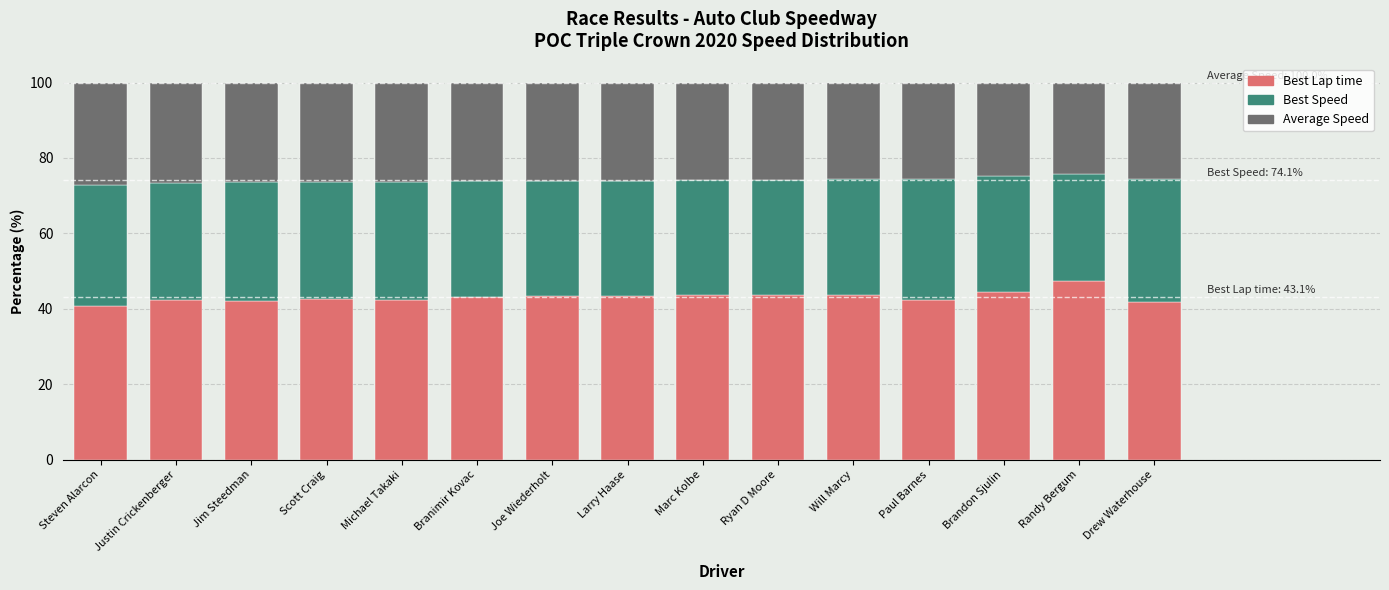

Is it true that Best Lap time equals 72.2 at Ryan D Moore?

False